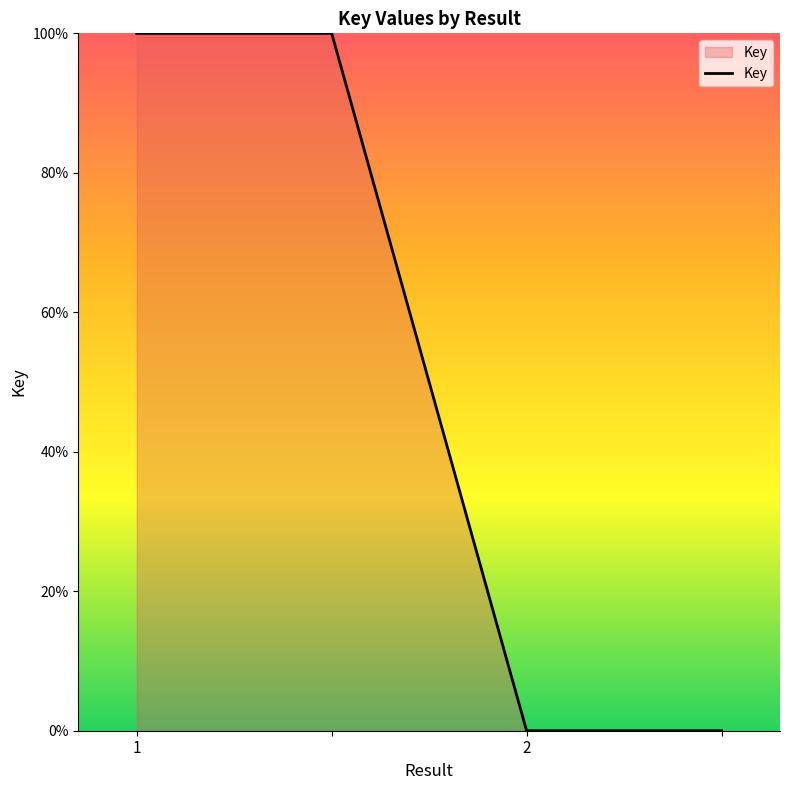

What is the average value?

50